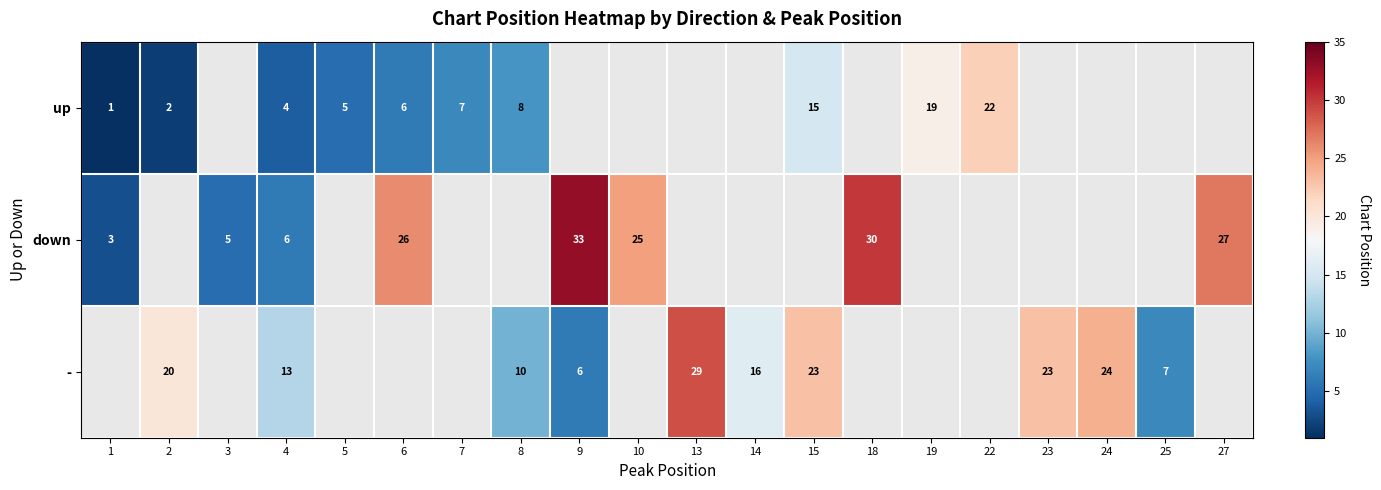

At which category is the sum across all series the highest?

4